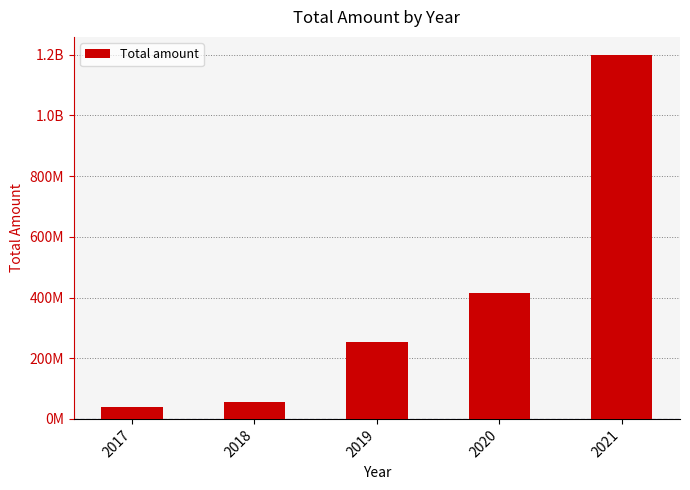

The value at 2017 is 54882495. True or false?

False